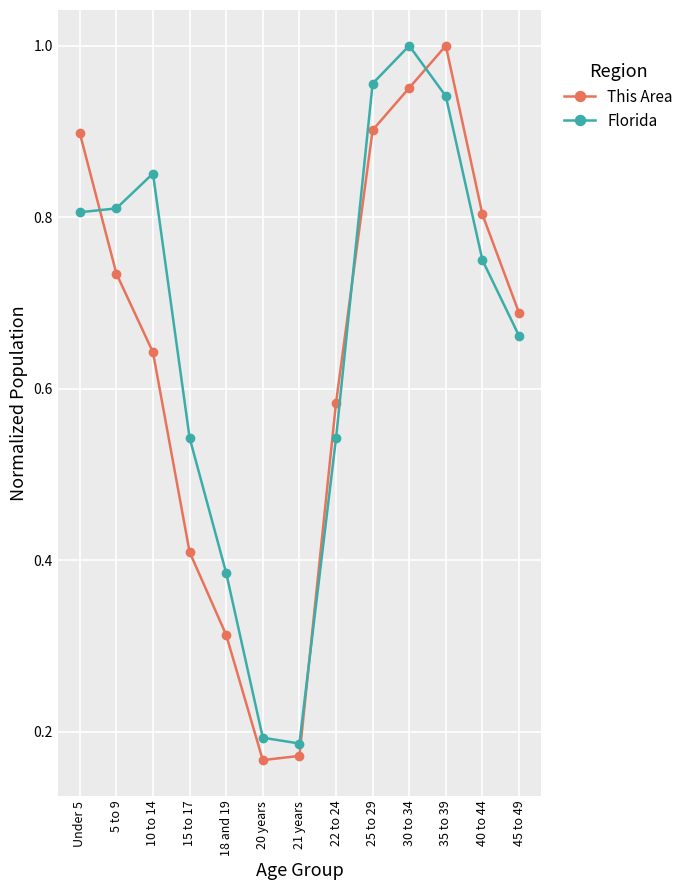

The value of This Area at 30 to 34 is 0.2. True or false?

False